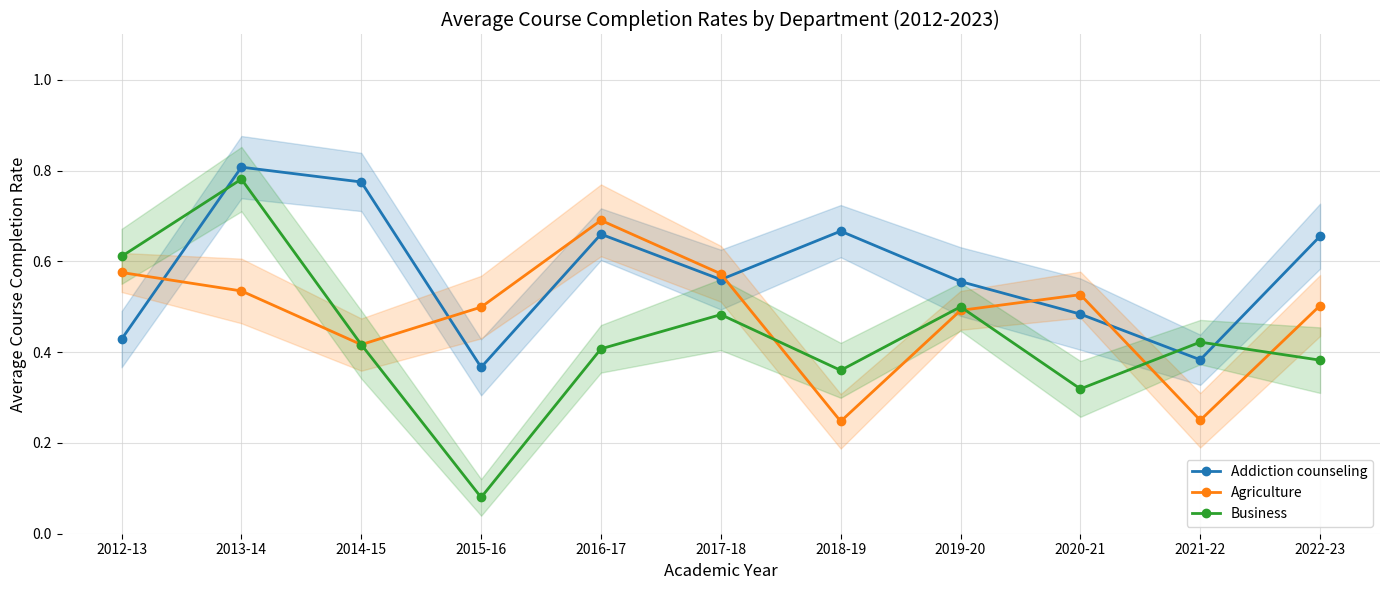

How many lines are shown in the chart?

3